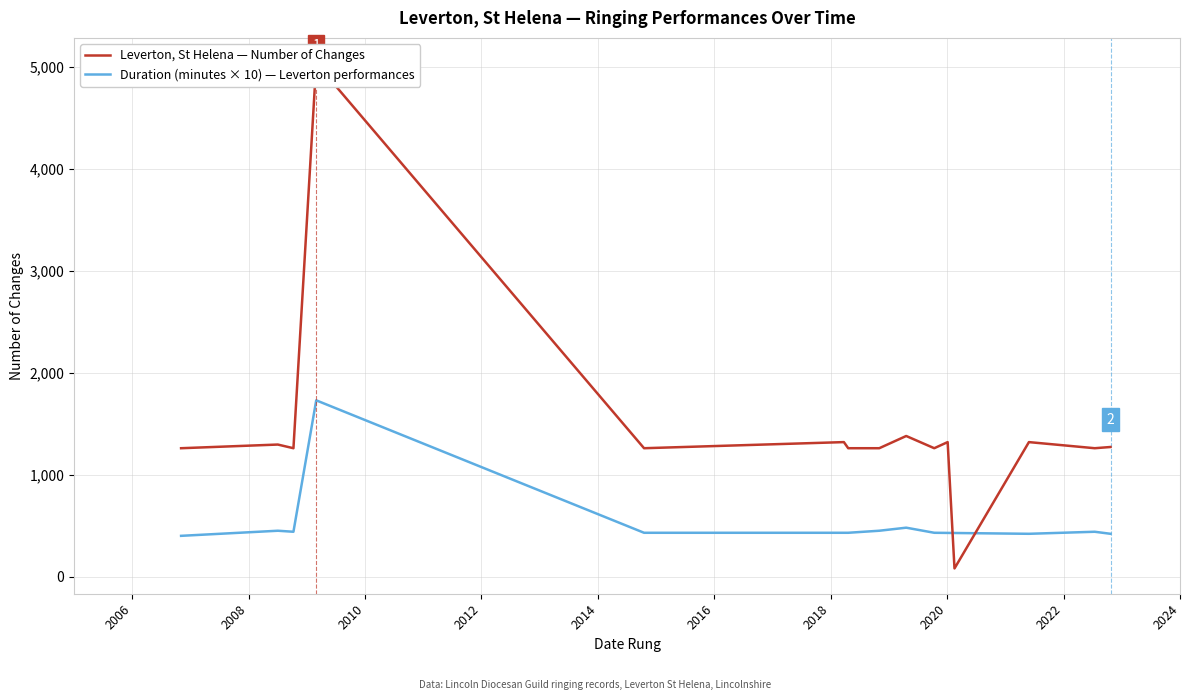

What is the lowest value of the Duration (minutes × 10) — Leverton performances series?

400